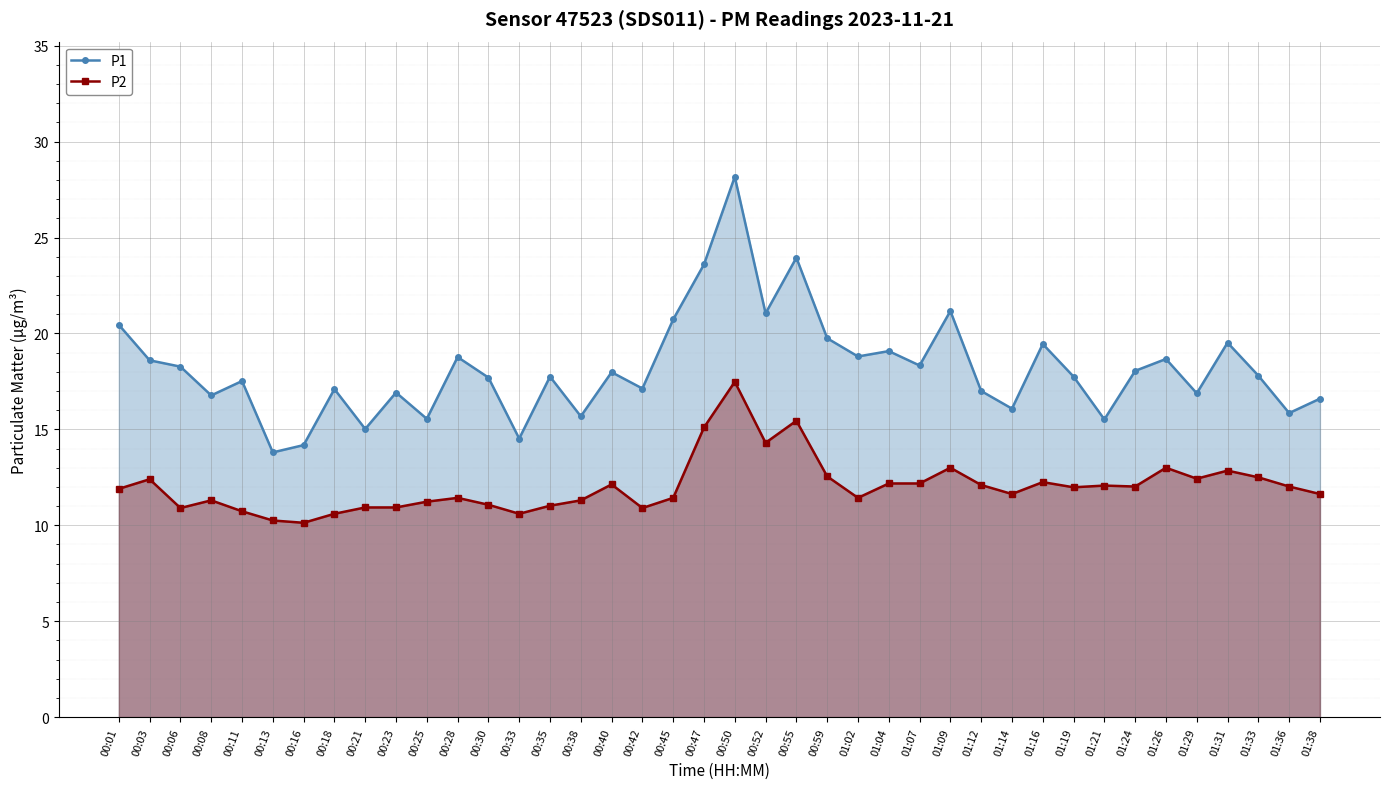

How many distinct data groups are displayed?

2